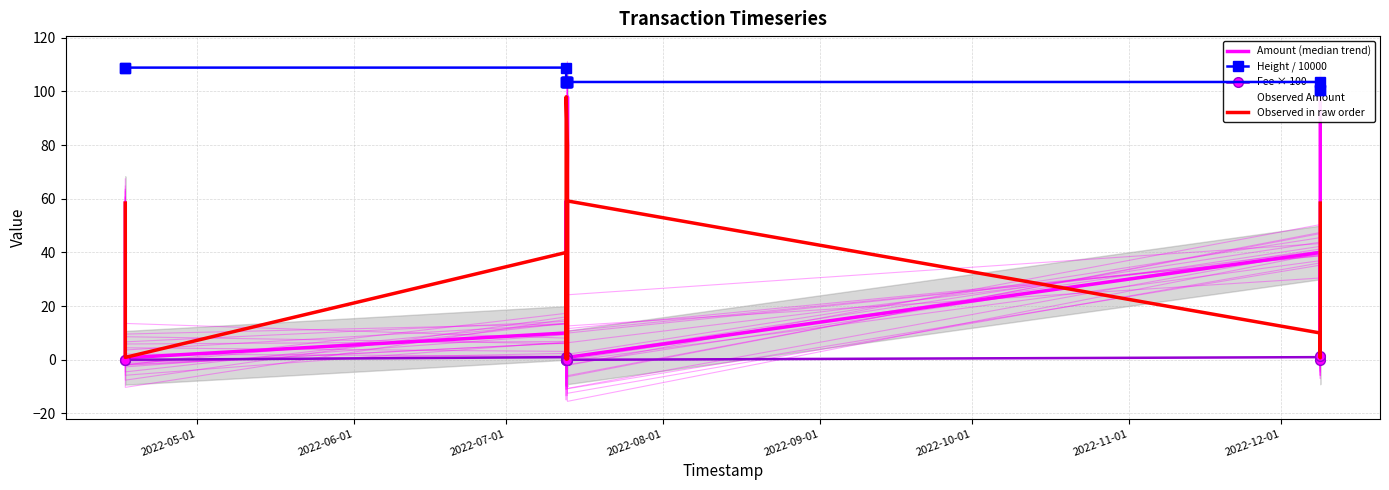

Between 2022-05-01 and 2022-11-01, which series saw the biggest shift?

Amount (median trend)